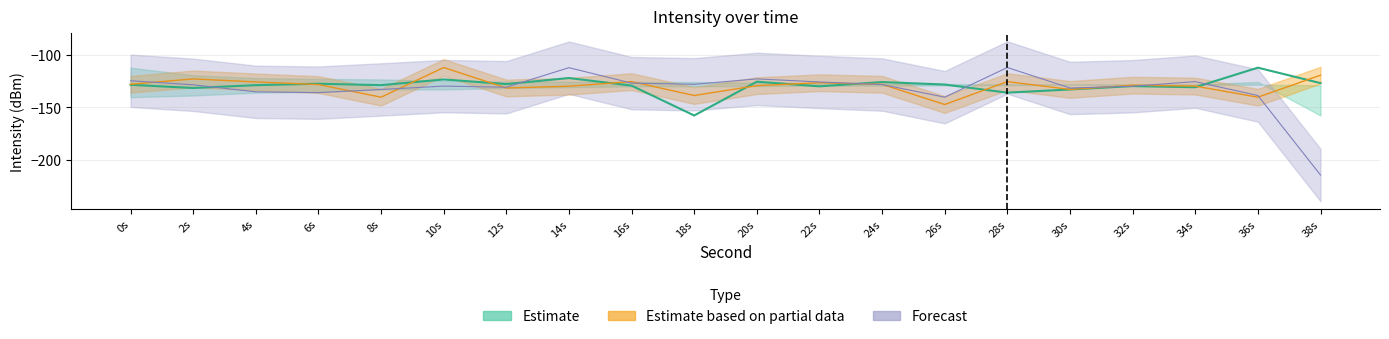

True or false: Estimate based on partial data and Estimate cross at least once.

True